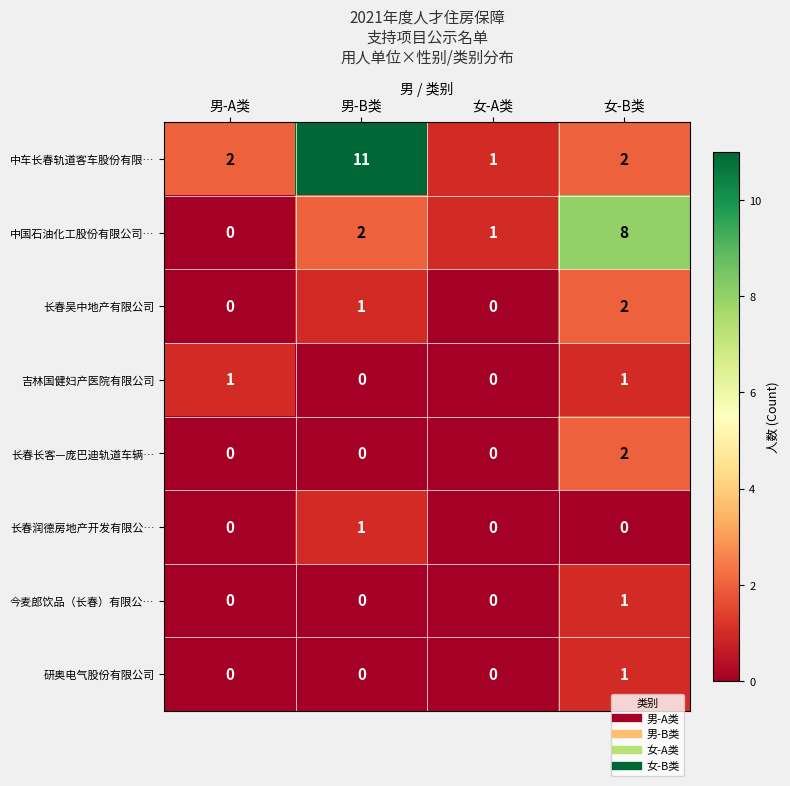

What is the greatest value displayed?

11